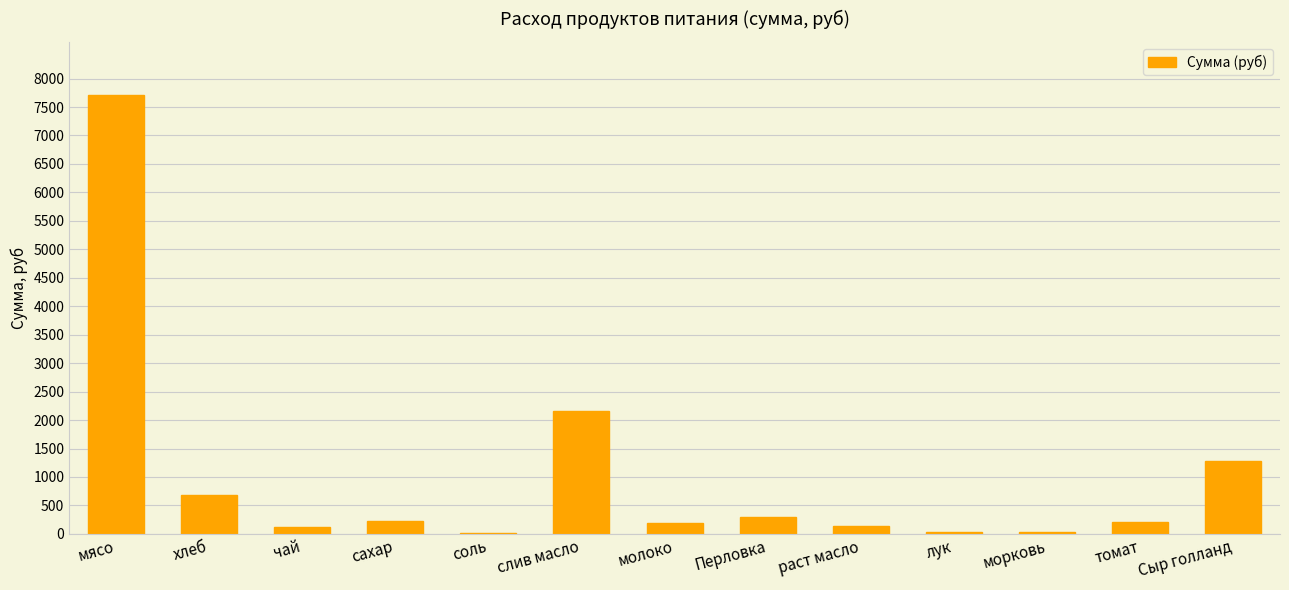

Are the bars horizontal?

No